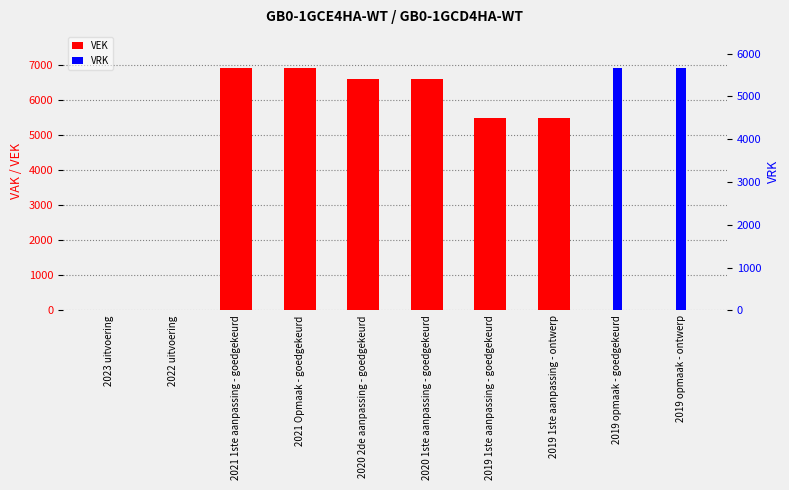

What position from the right is 2020 1ste aanpassing - goedgekeurd?

5